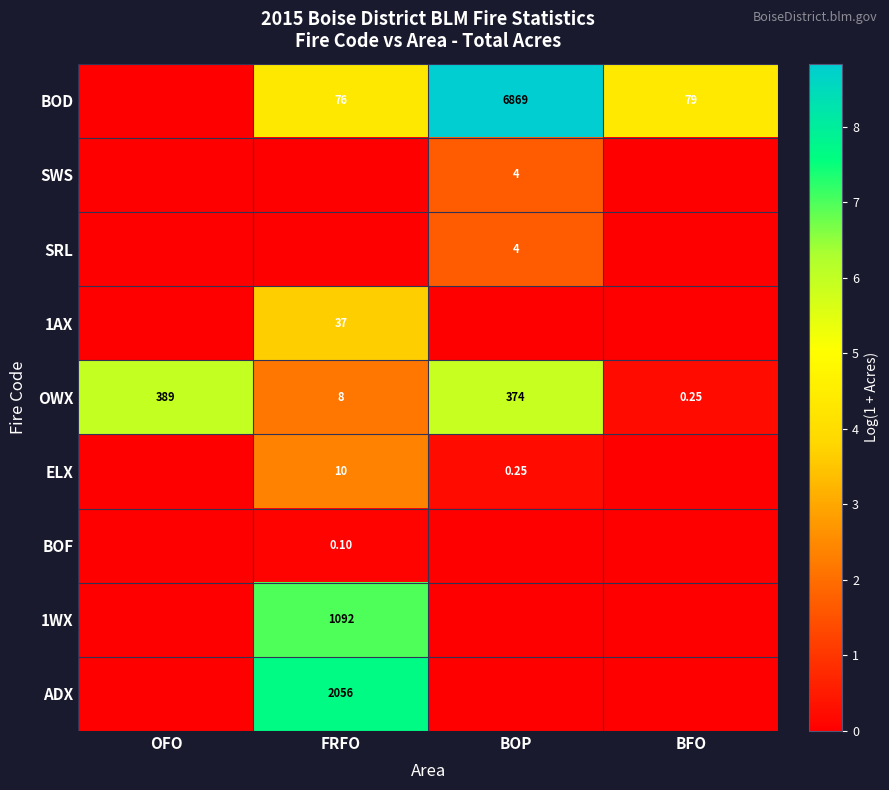

Which series has the largest total across all categories?

BOD